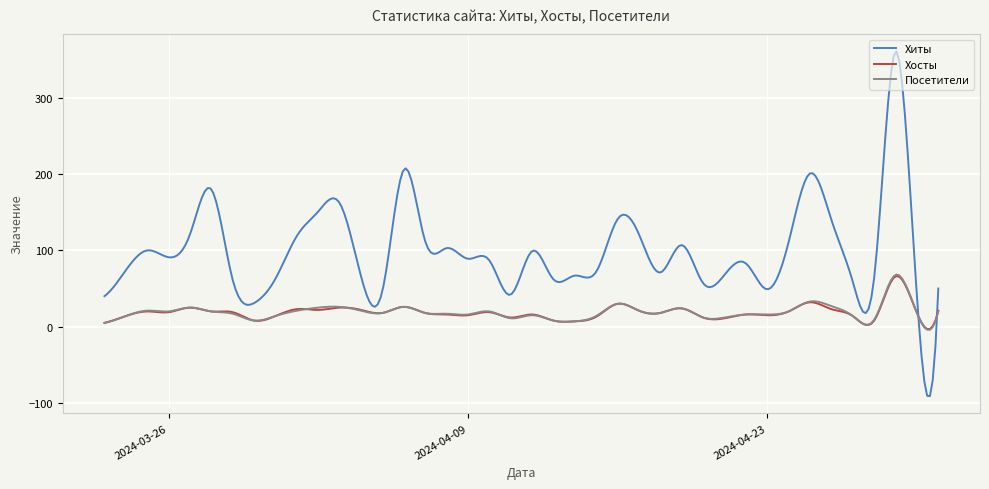

Which series has the largest range (max minus min)?

Хиты